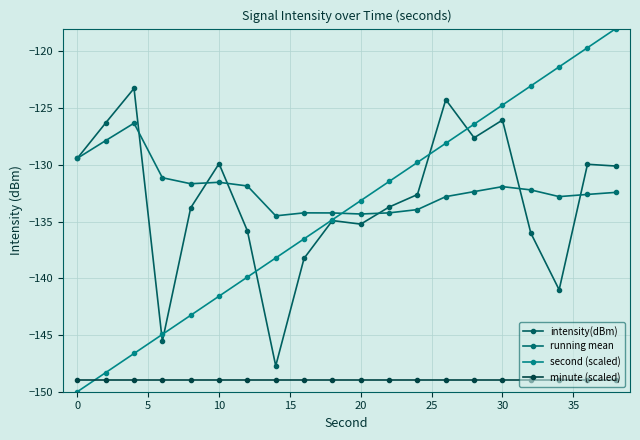

What is the maximum value for running mean?

-126.3